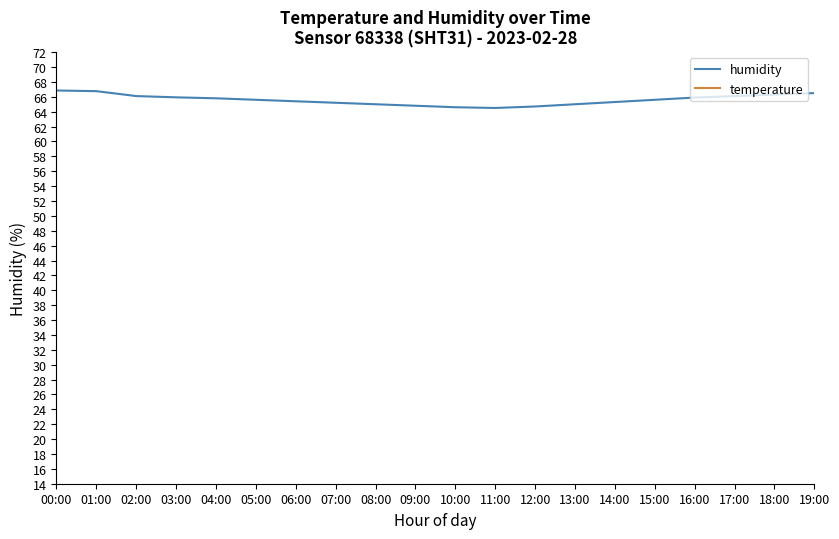

Is this an area chart (filled region under the line)?

No